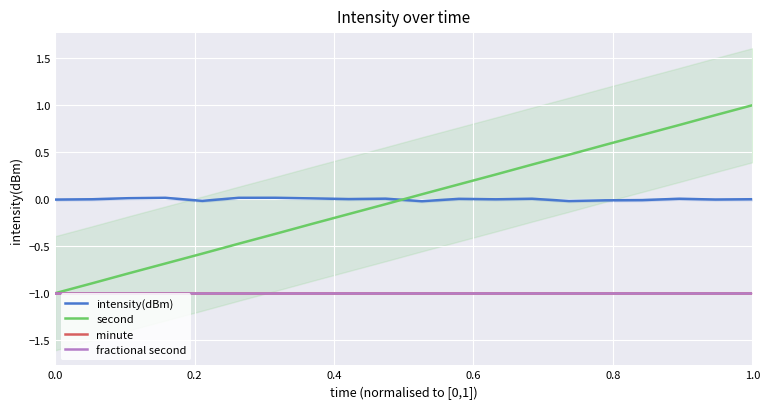

At 0.0, list the series in order from largest to smallest.

intensity(dBm), second, minute, fractional second